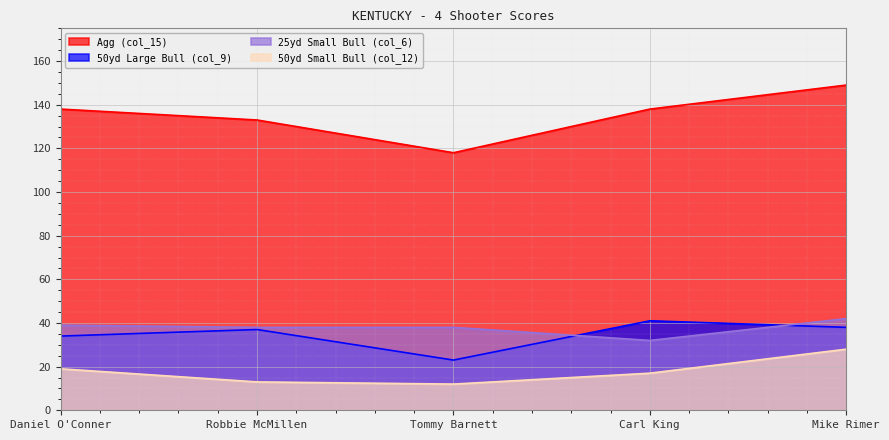

What position from the right is Carl King?

2